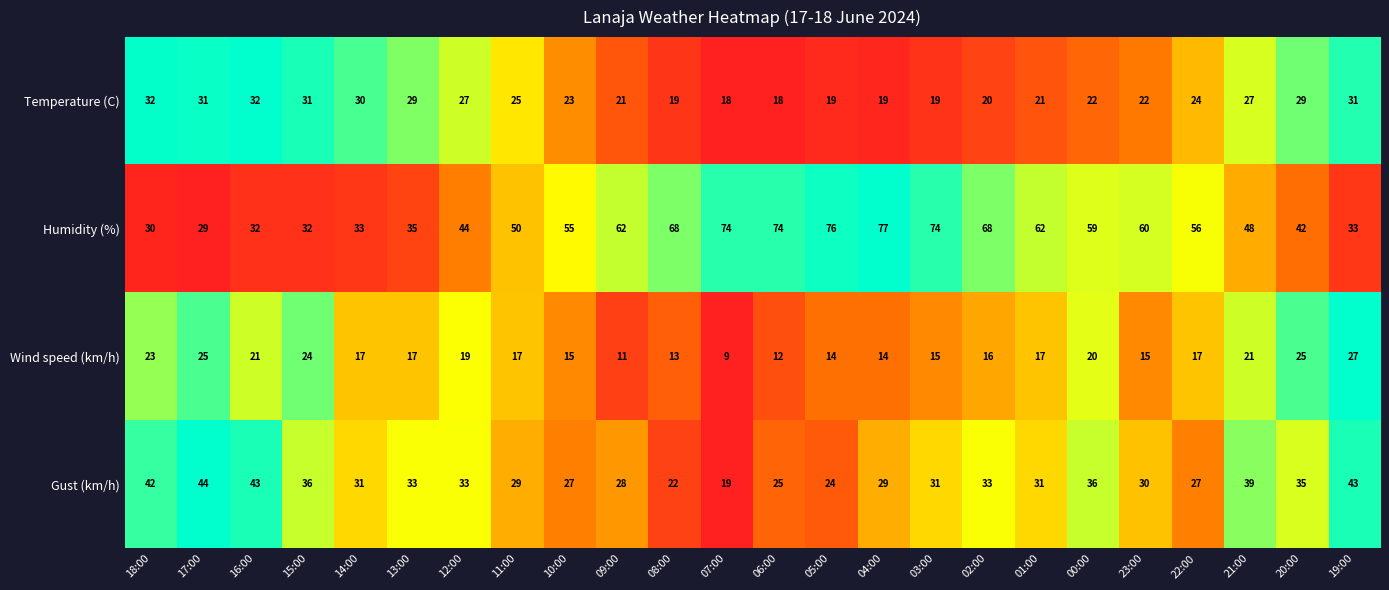

How many data points does each series have?

24